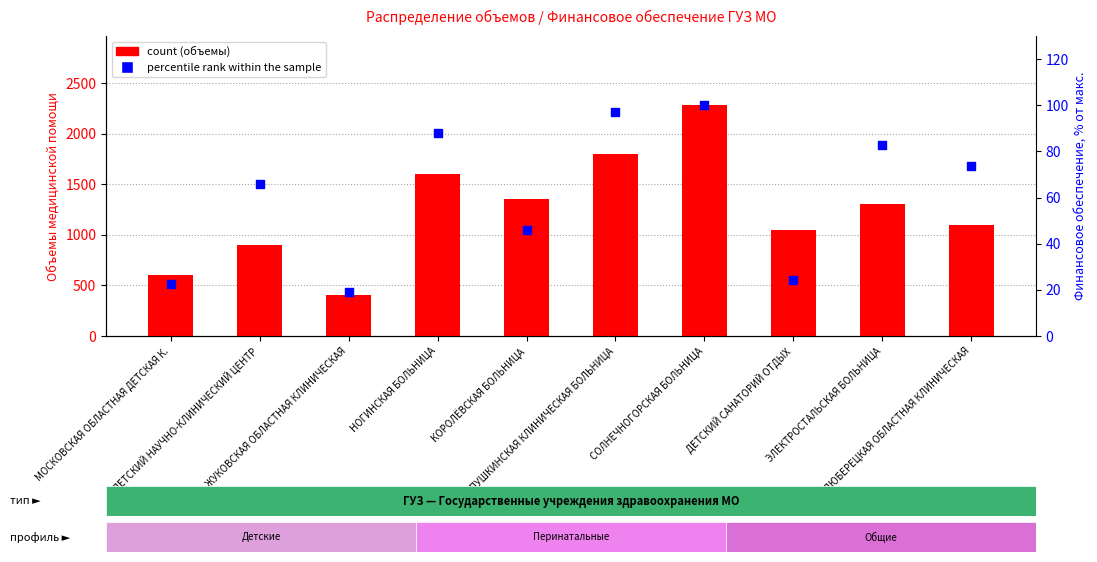

Which series has the largest total across all categories?

count